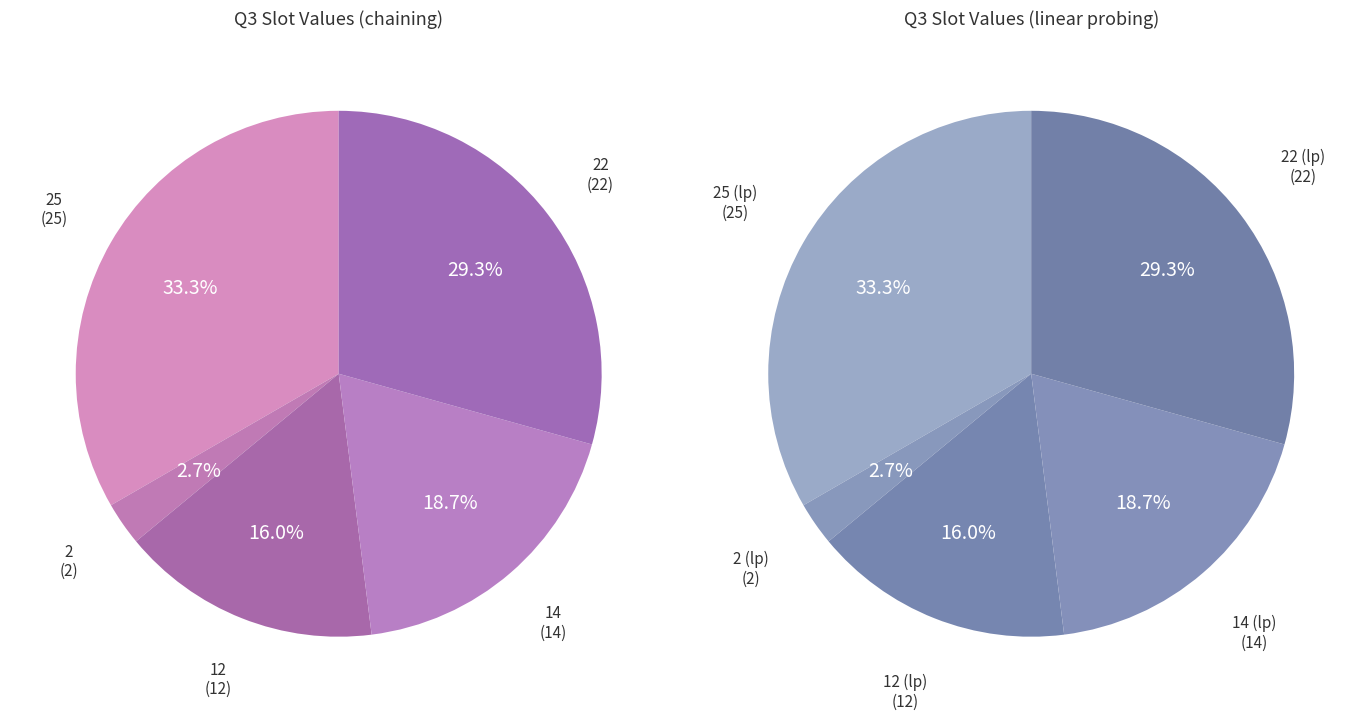

Count the number of slices in the pie.

5